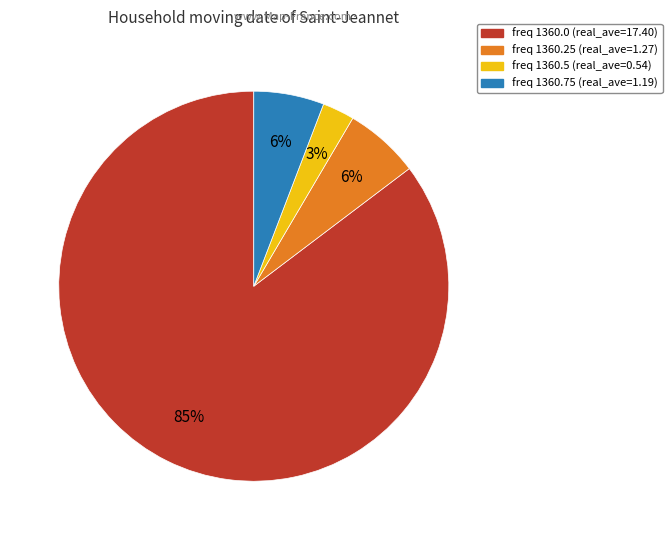

Which has a higher value, freq 1360.25 (real_ave=1.27) or freq 1360.0 (real_ave=17.40)?

freq 1360.0 (real_ave=17.40)